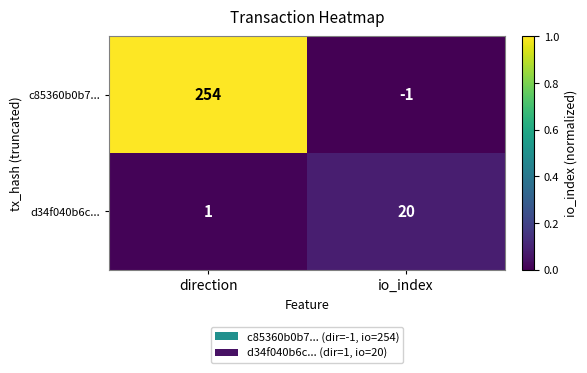

At which label does c85360b0b7... reach its peak?

direction